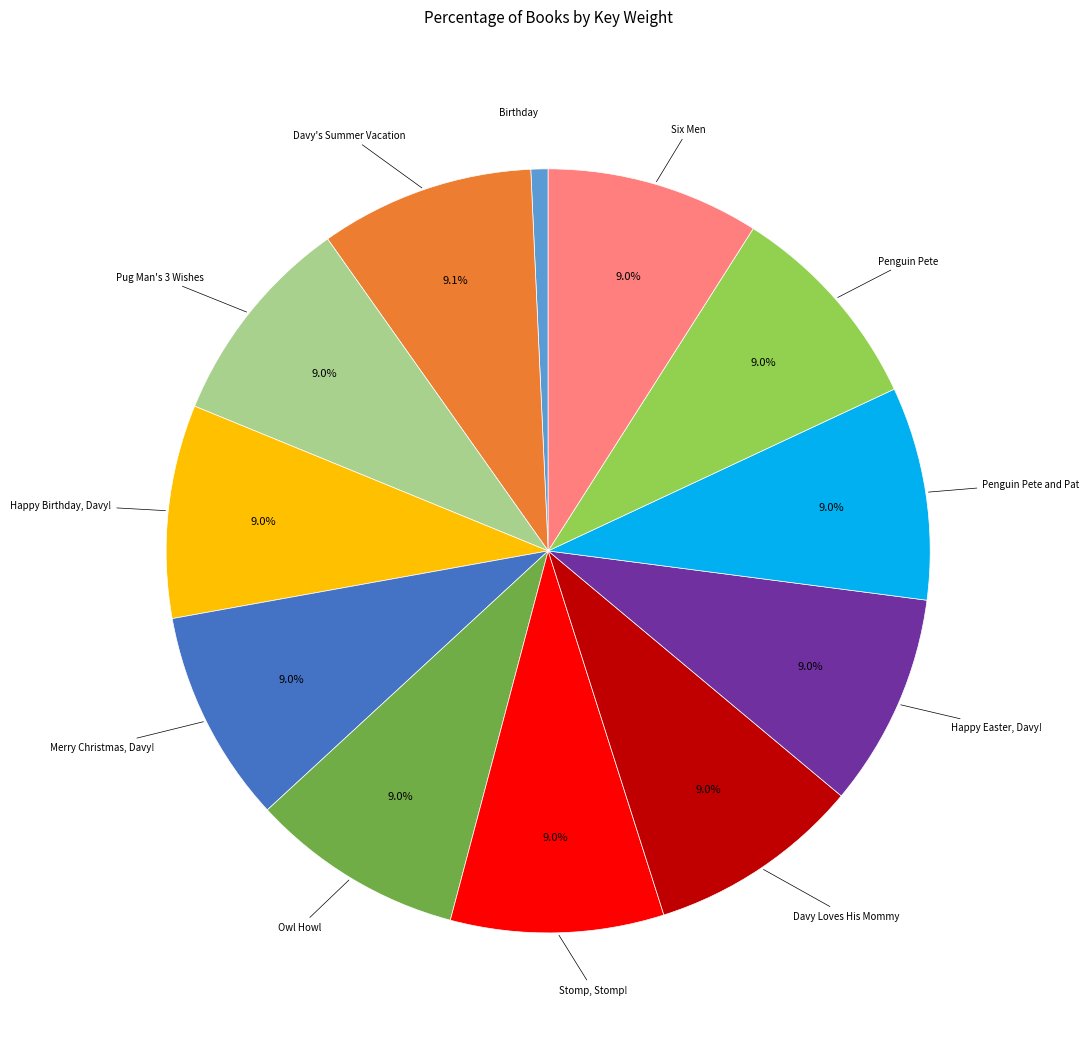

Is there any slice that represents more than half of the pie?

No